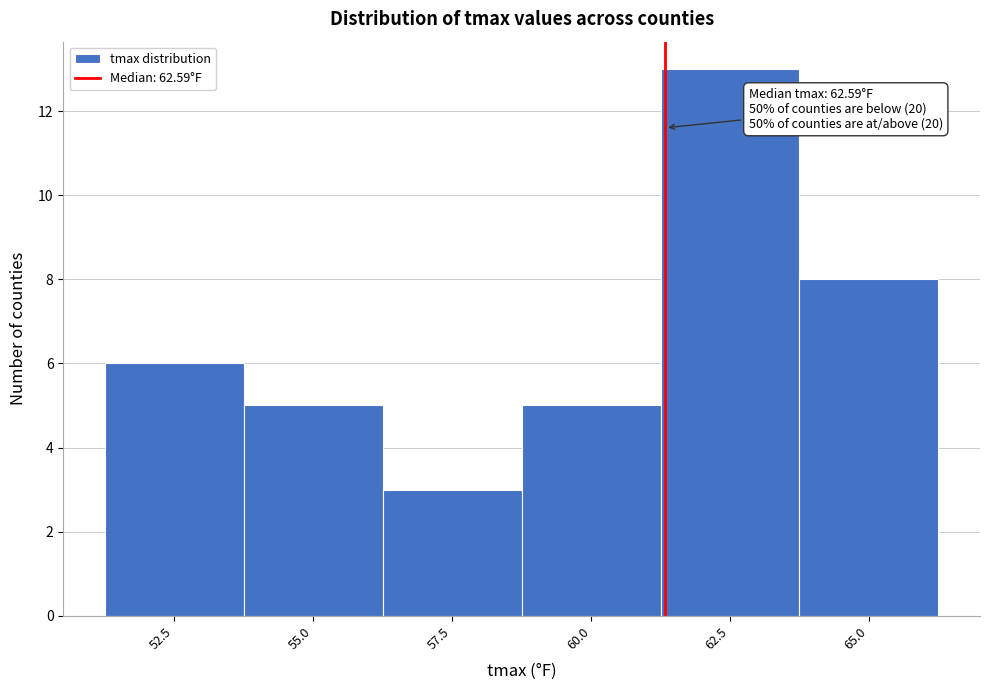

Reading left to right, extract all data points from this chart.

52.5=6	55.0=5	57.5=3	60.0=5	62.5=13	65.0=8